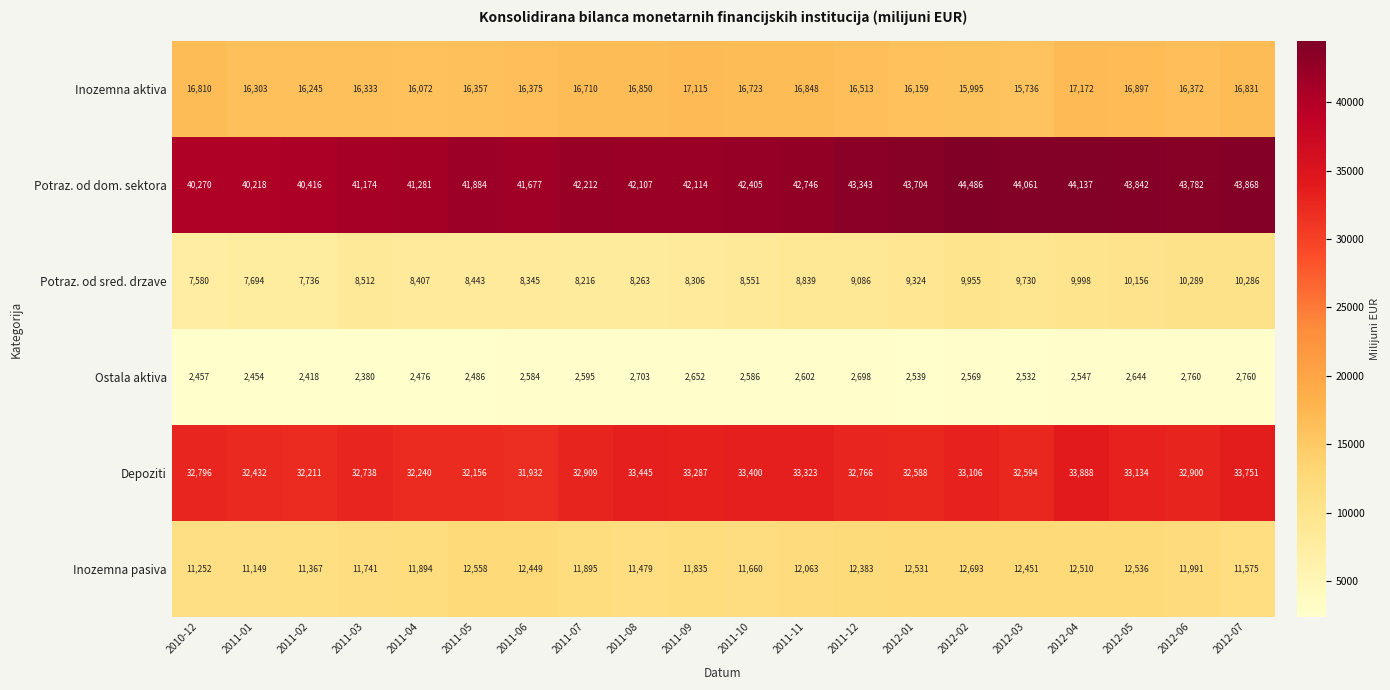

The Potraz. od dom. sektora series shows 20841 at 2011-08. True or false?

False